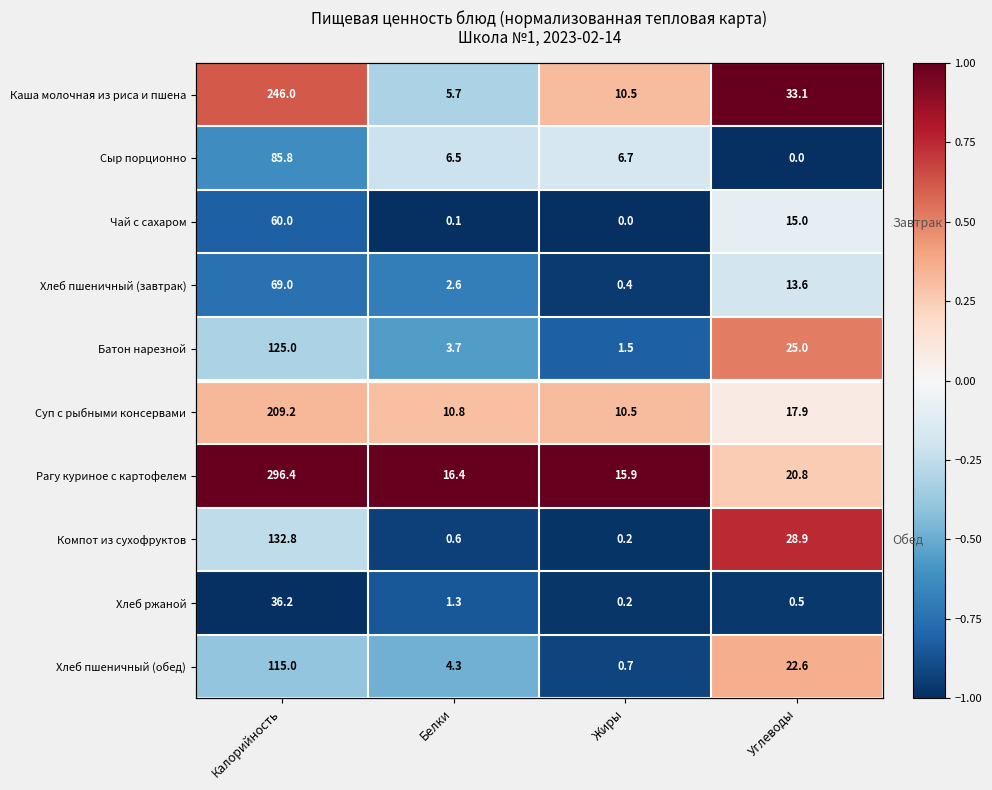

What is the spread (max minus min) of values at Калорийность?

2.0